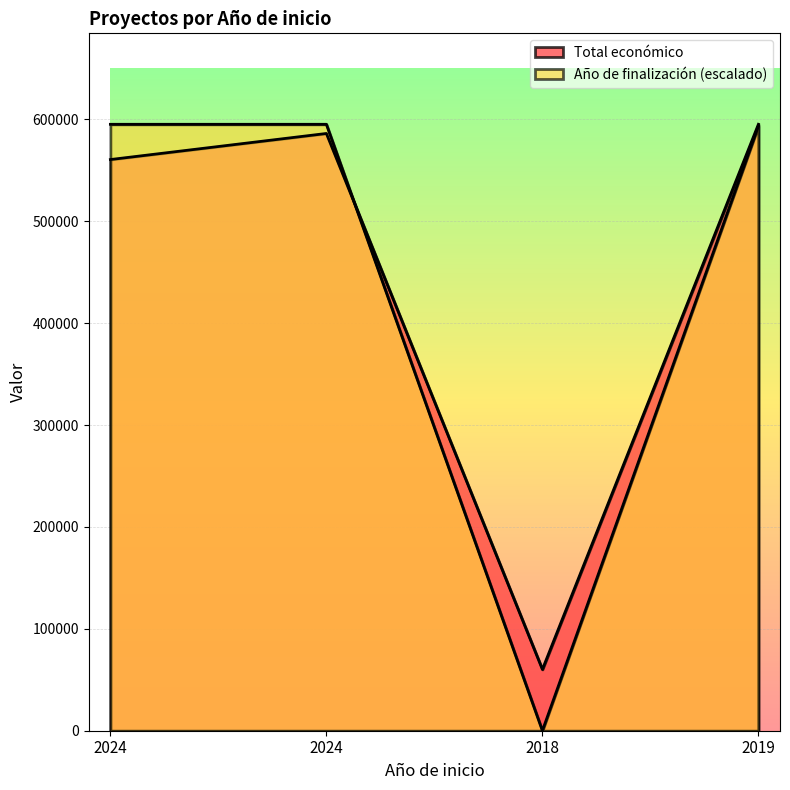

At 2019, list the series in order from largest to smallest.

Total económico, Año de finalización